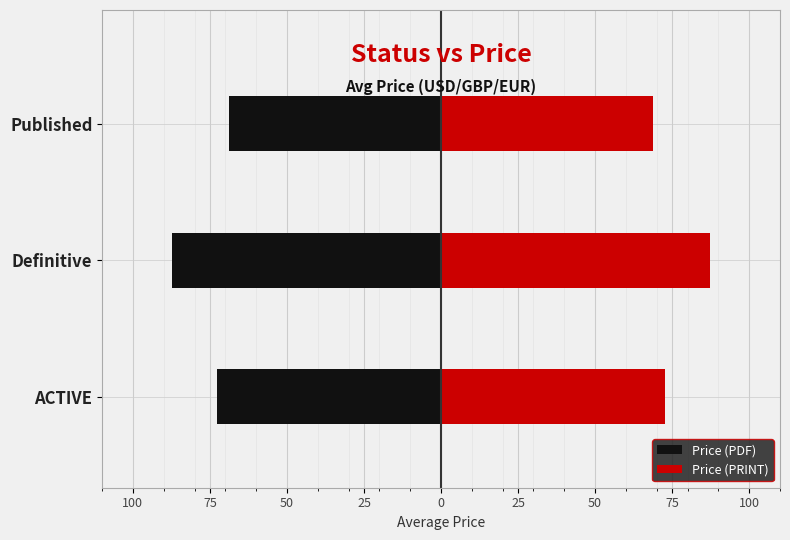

How many groups of bars are there?

3